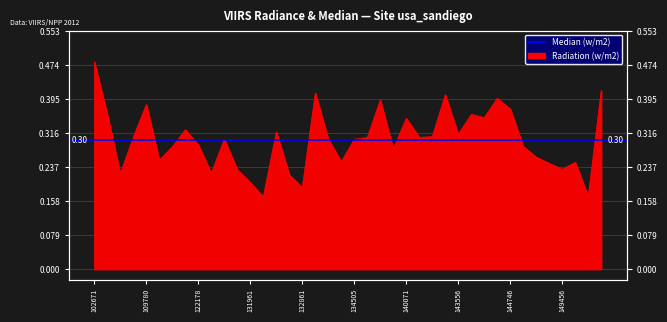

The value at 145734 is 0.3. True or false?

True